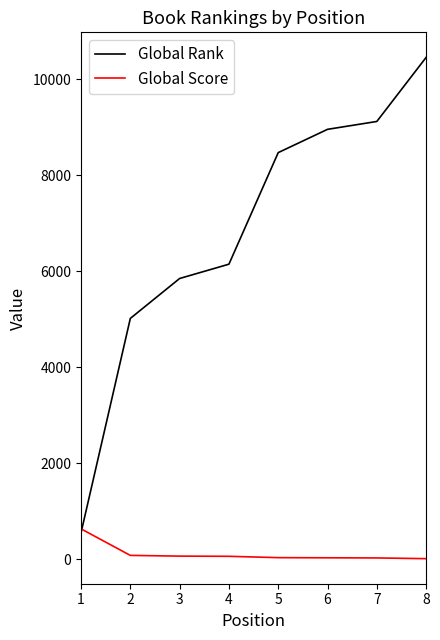

What is the average value of the Global Rank series?

6825